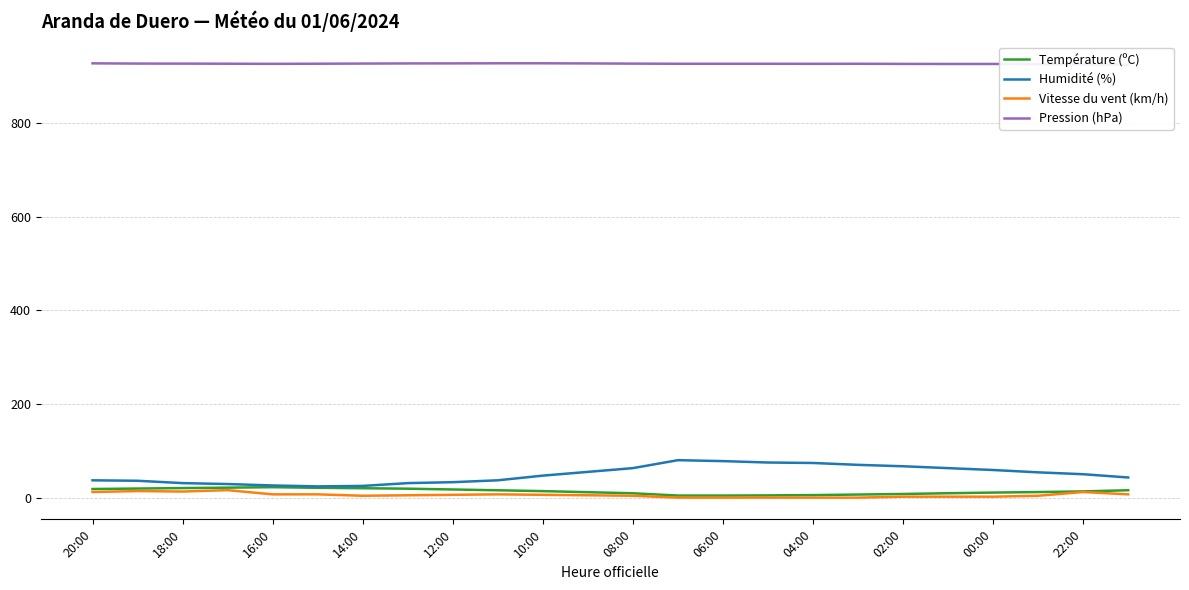

Which series has the largest total across all categories?

Pression (hPa)